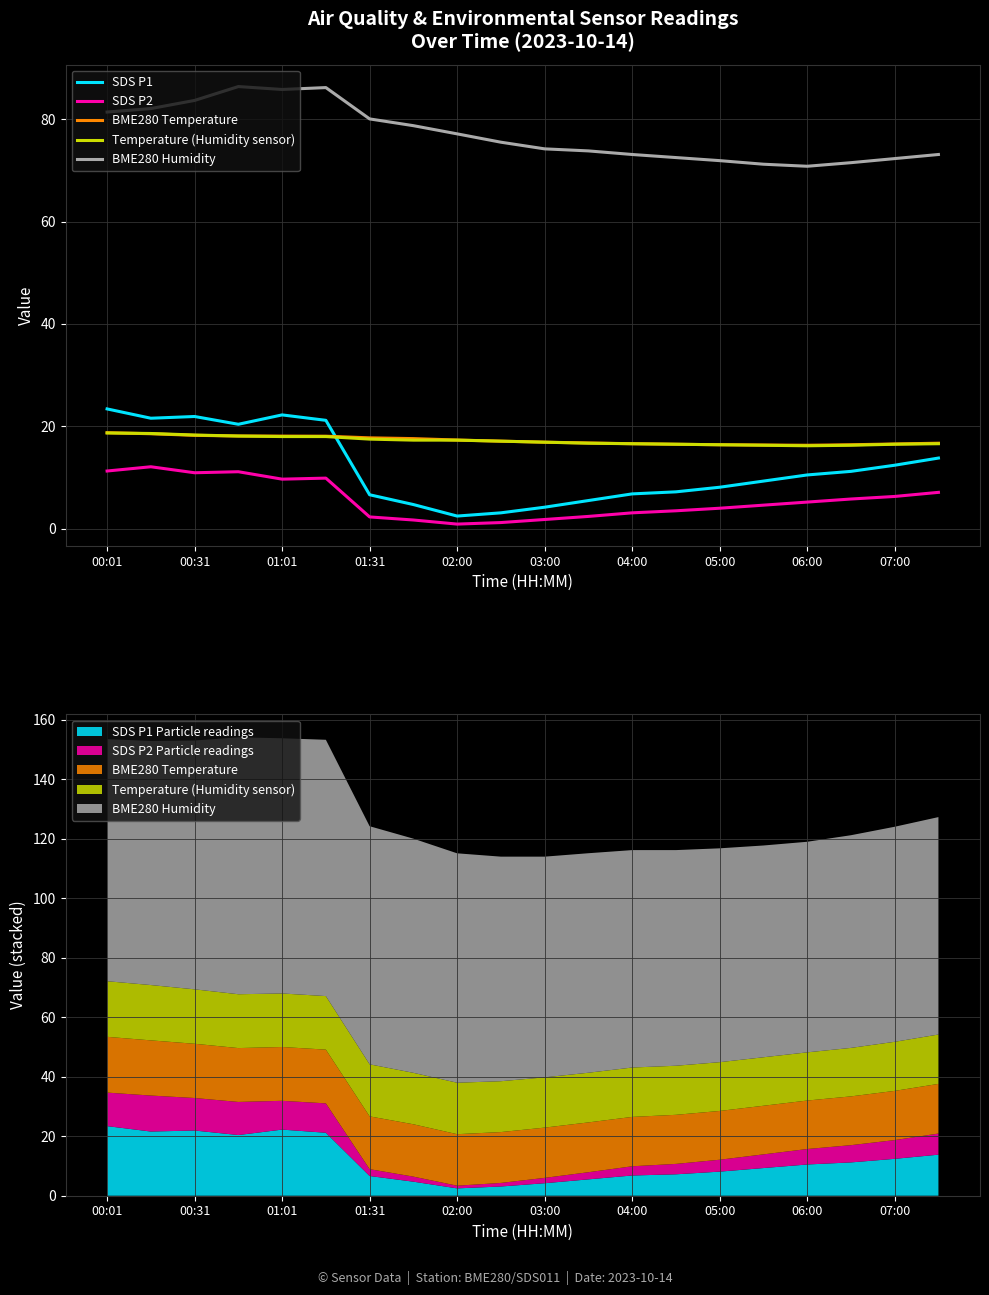

True or false: SDS P1 has a value of 18.7 at 06:00.

False